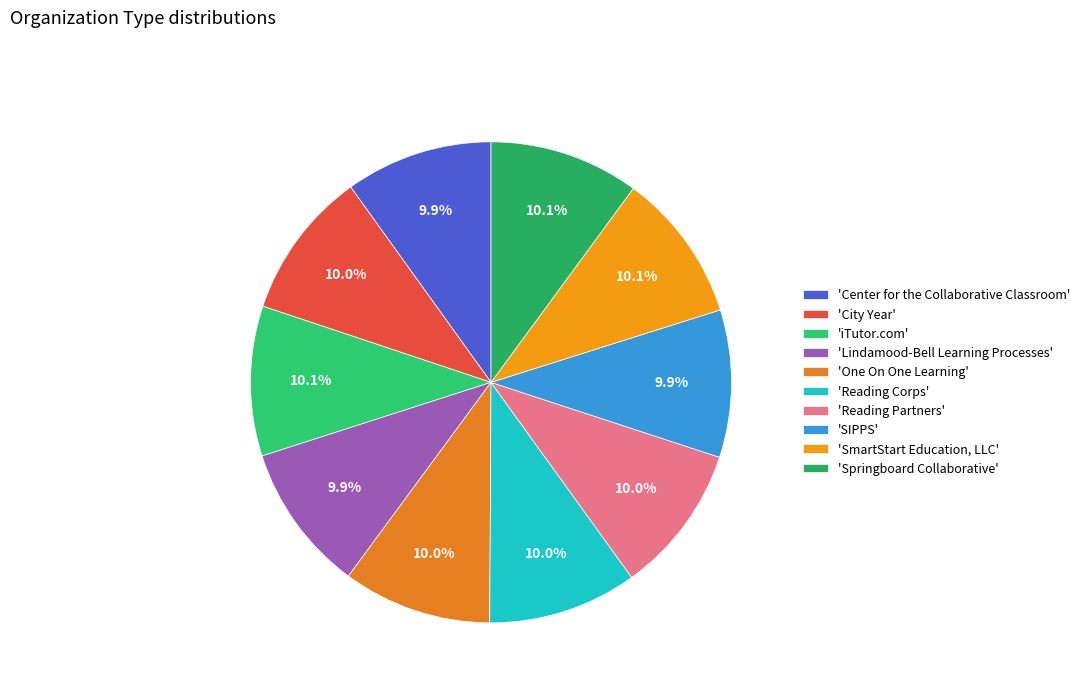

How many slices are in this pie chart?

10